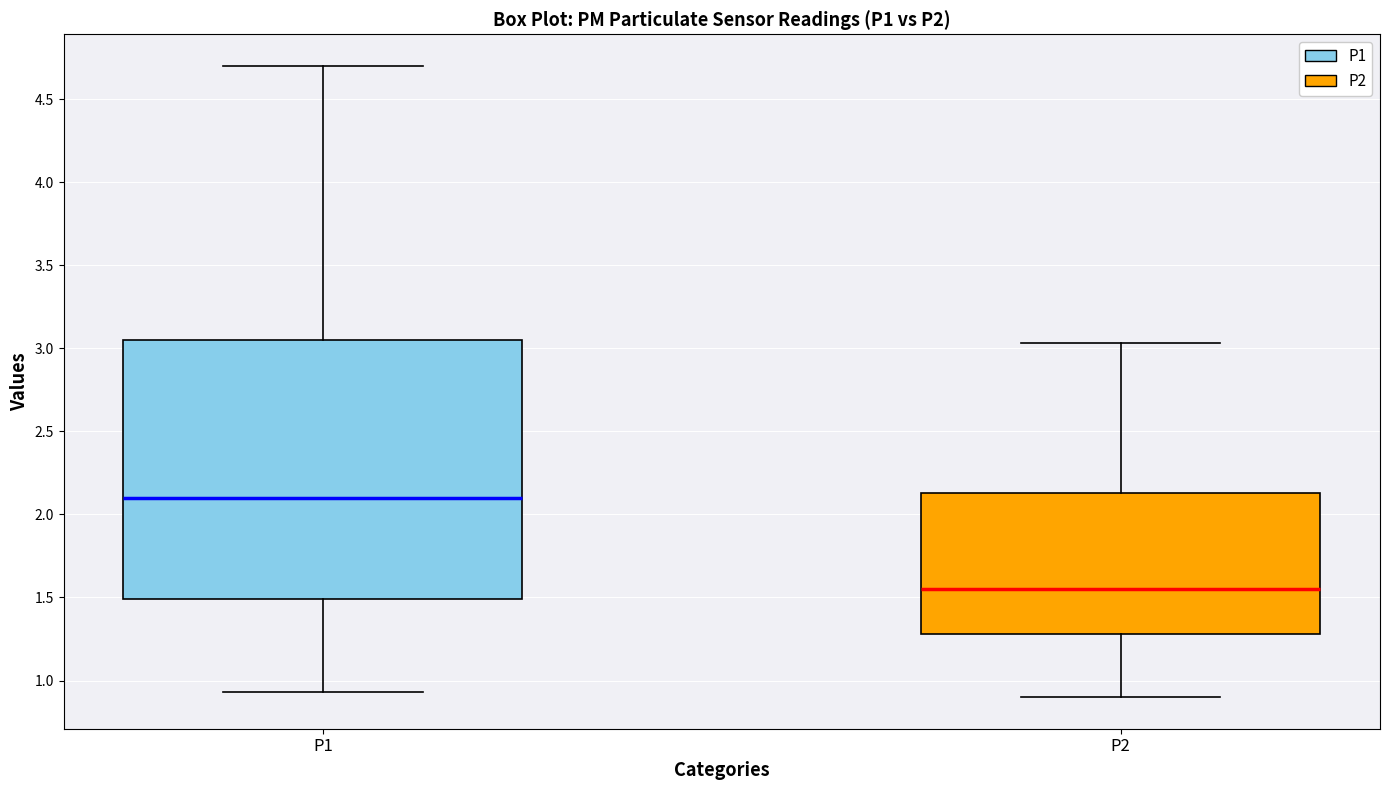

Reading left to right, read every box against the y-axis: the position of its median line, the range the box covers, and the ends of its whiskers. The values are not printed on the chart, so give them approximately, as read against the axis.

P1: median 2.10, box 1.50 to 3.05, whiskers 0.95 to 4.70
P2: median 1.55, box 1.30 to 2.15, whiskers 0.90 to 3.05